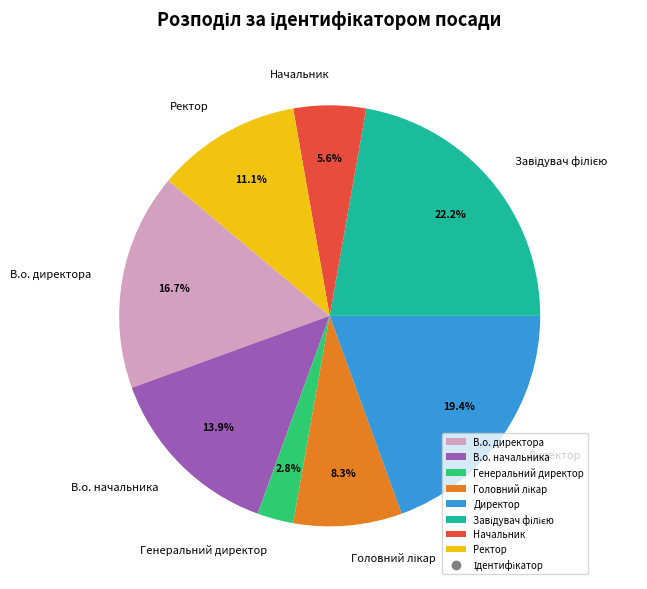

What percentage do Директор and В.о. директора together represent?

36.1%